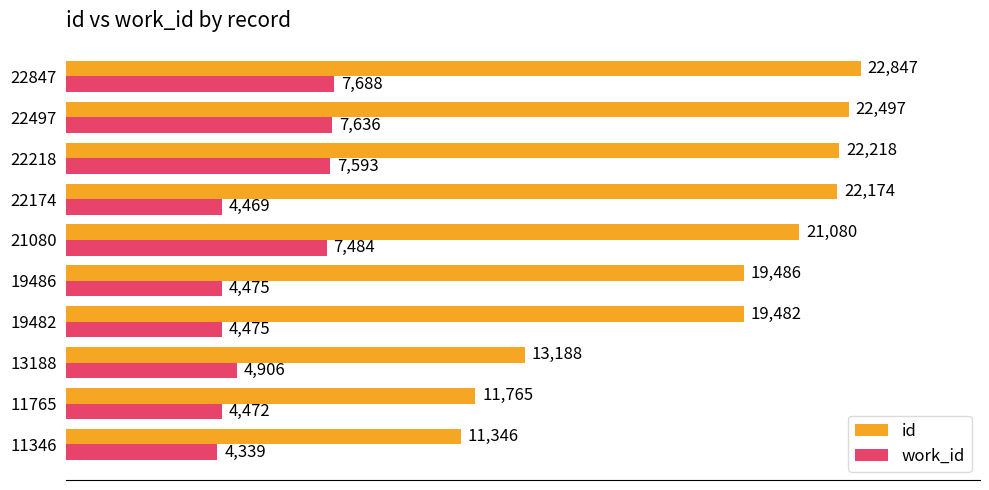

List the series in order of their overall mean, highest first.

id, work_id